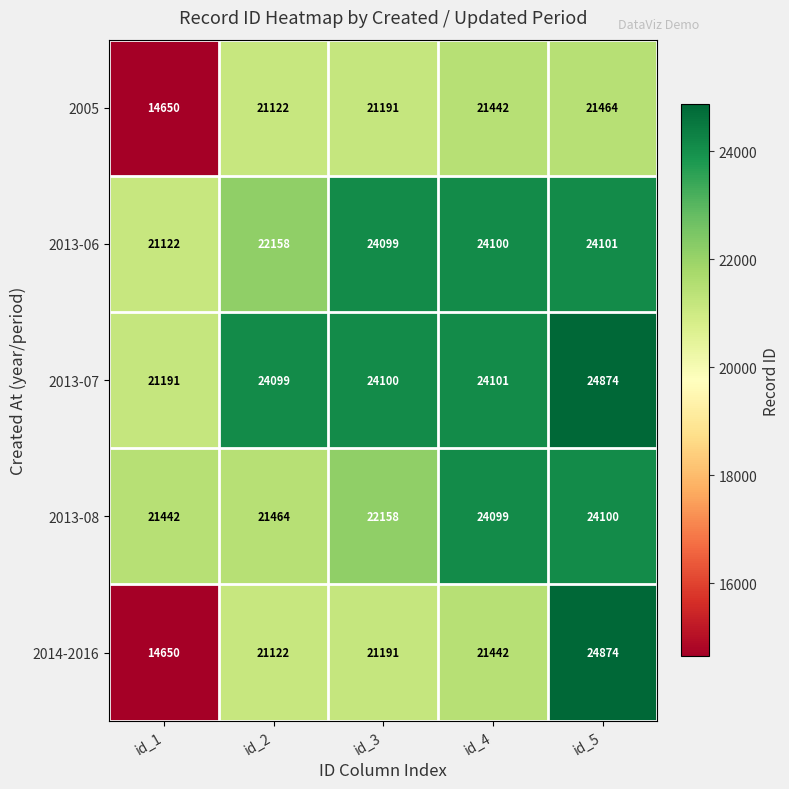

What is the approximate value of 2005 at id_4?

21442